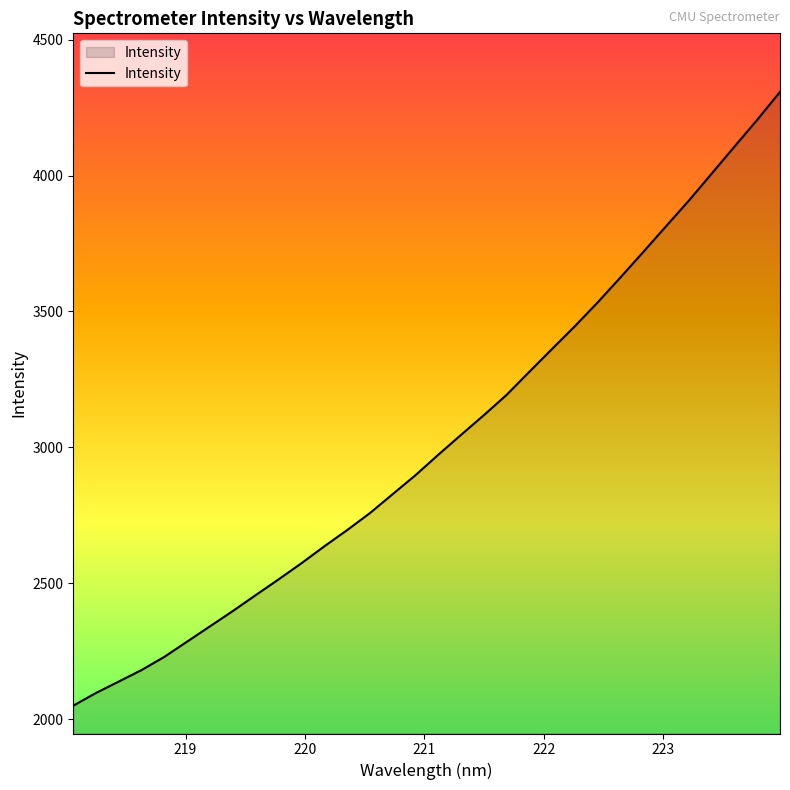

What is the smallest value displayed?

2049.6